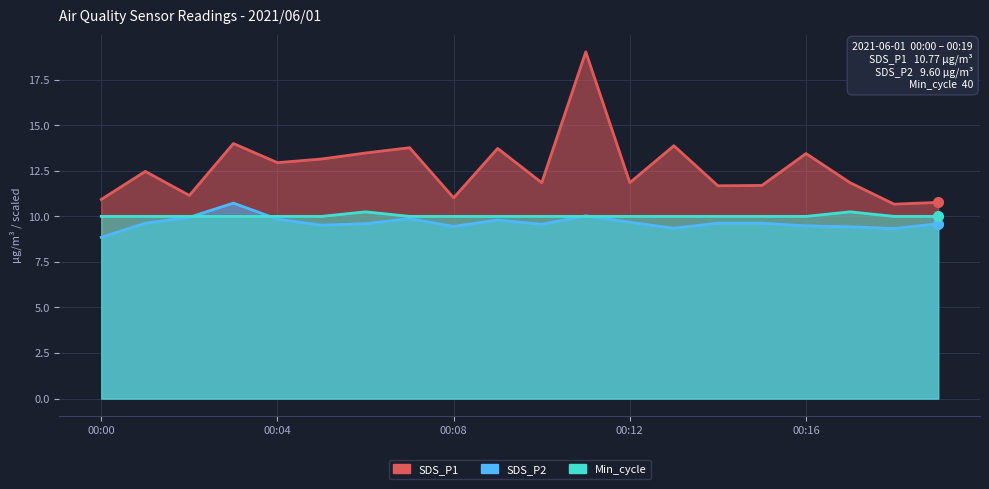

What is the lowest value of the Min_cycle series?

10.0